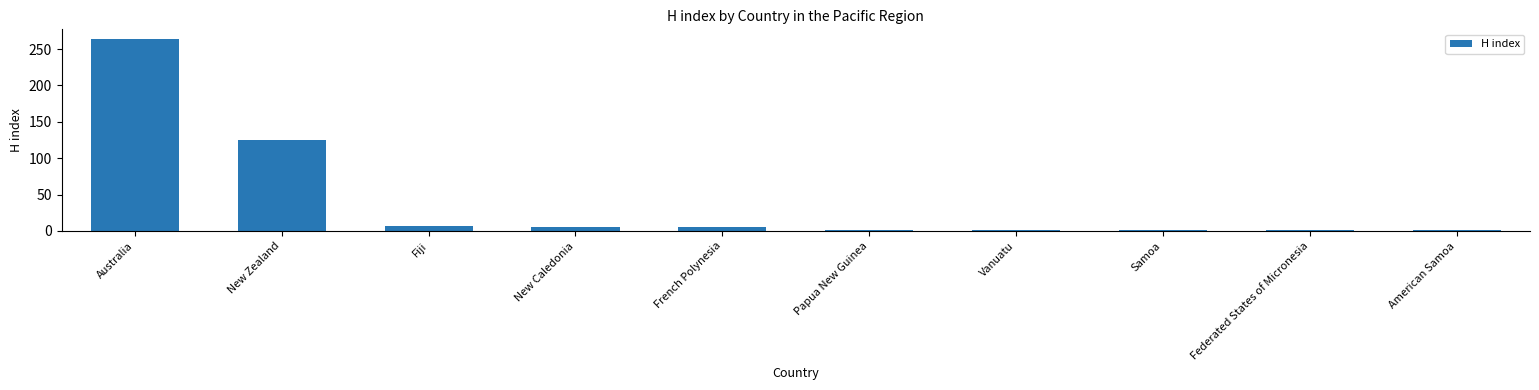

What is the label of the 2nd bar from the right?

Federated States of Micronesia